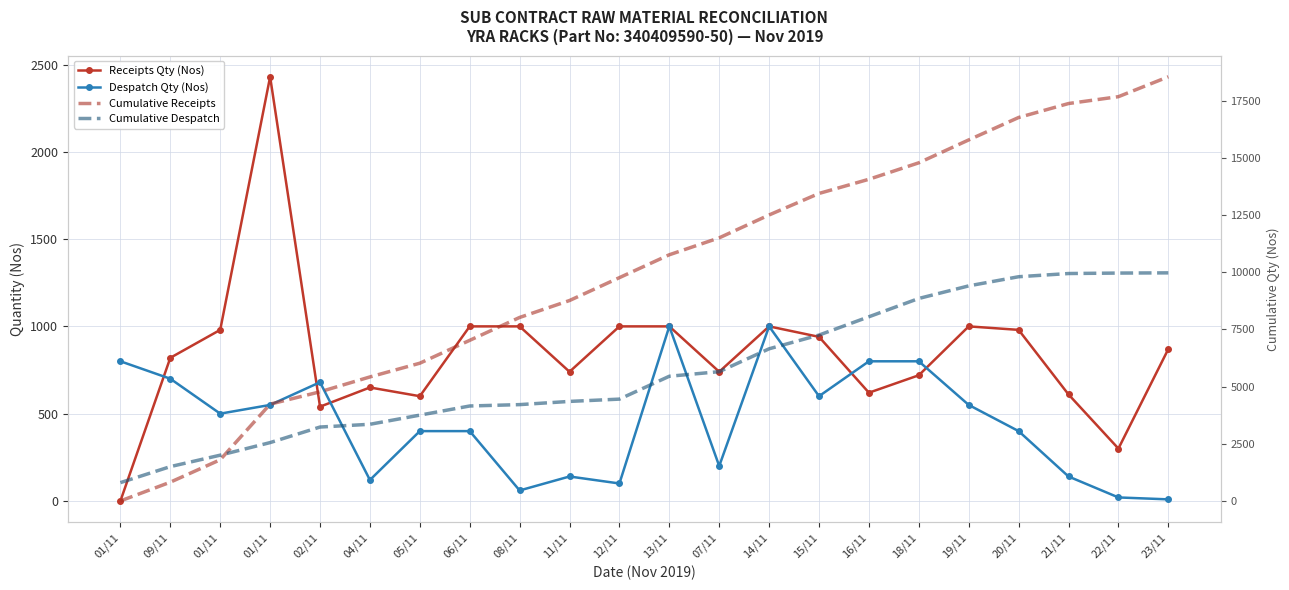

What are all the series names shown in the legend?

Receipts Qty (Nos), Despatch Qty (Nos), Cumulative Receipts, Cumulative Despatch